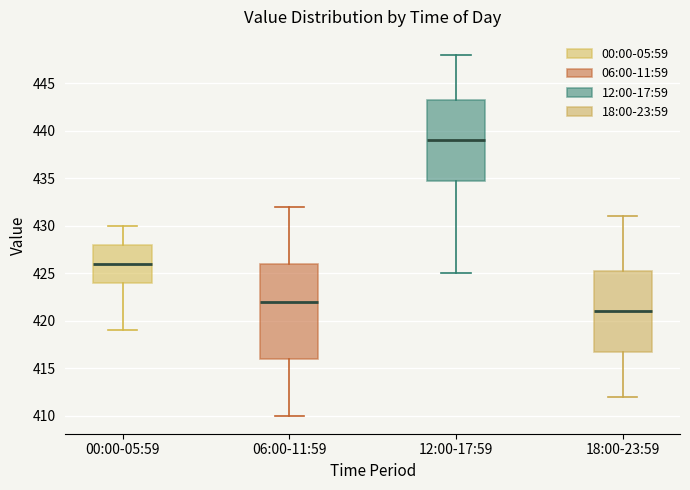

Which box has the highest median line?

12:00-17:59